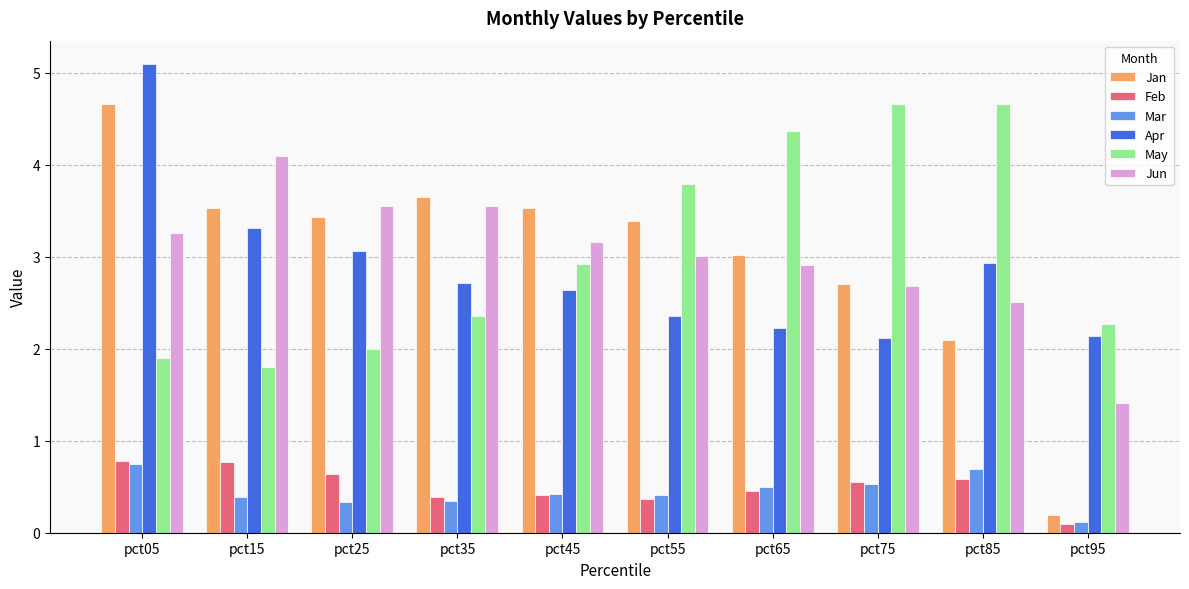

Does the chart contain any negative values?

No